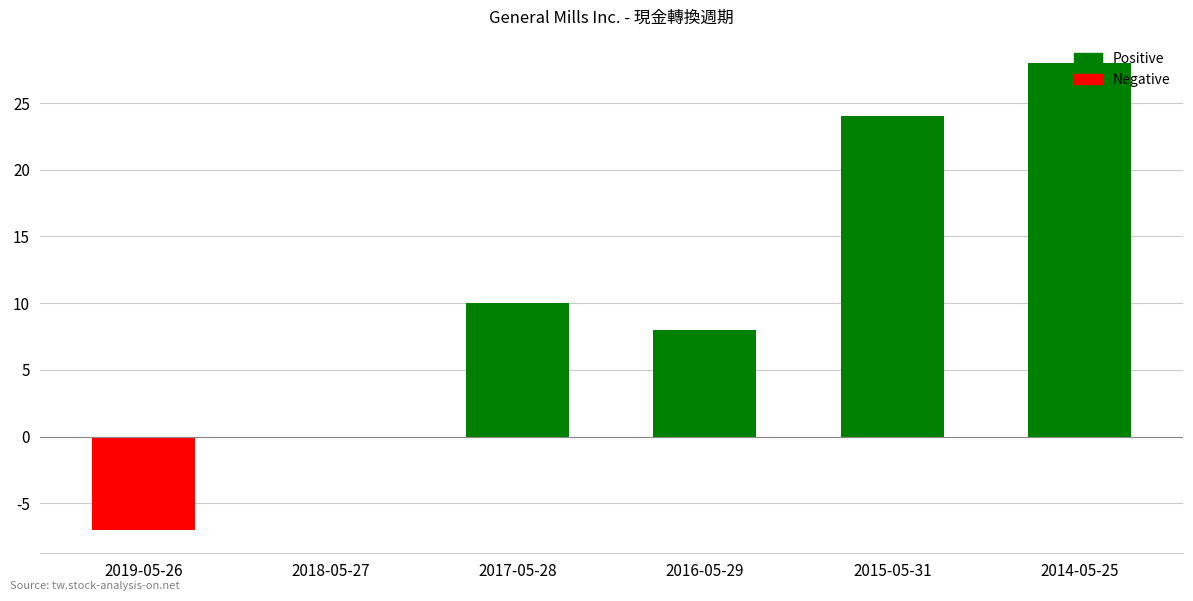

What is the change in value from 2017-05-28 to 2015-05-31?

+14